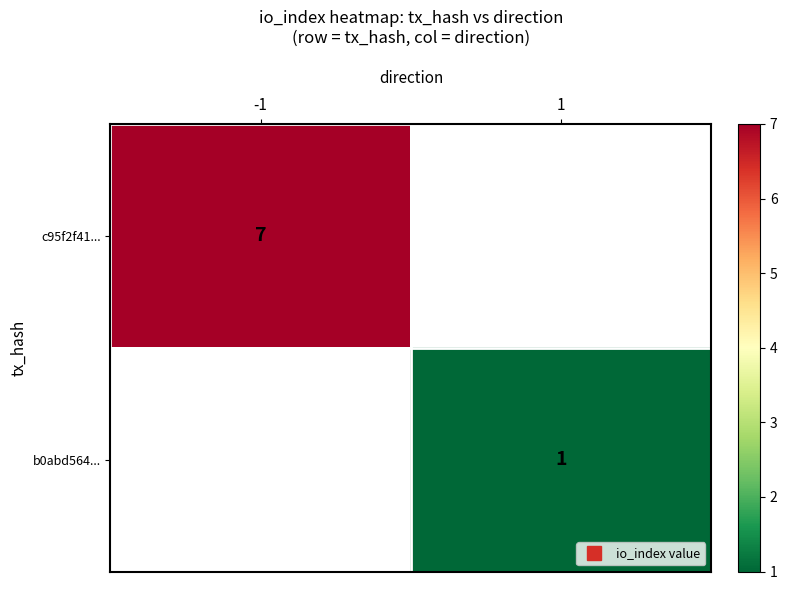

At which label does c95f2f41... reach its minimum?

-1